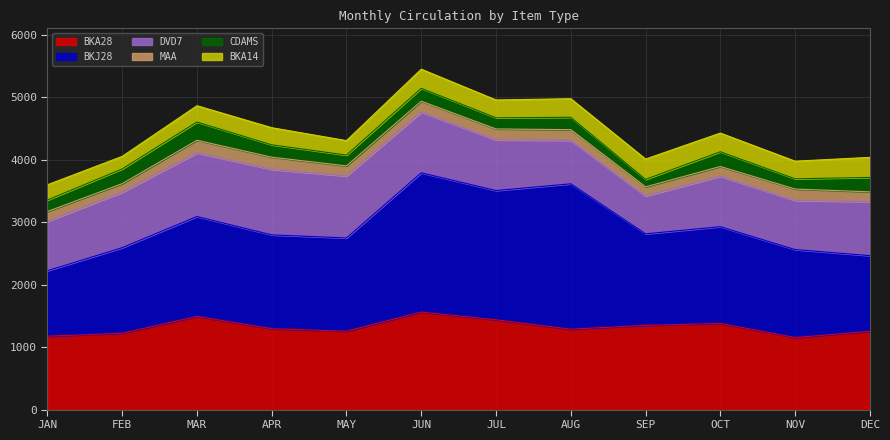

Count the number of data series in this chart.

6